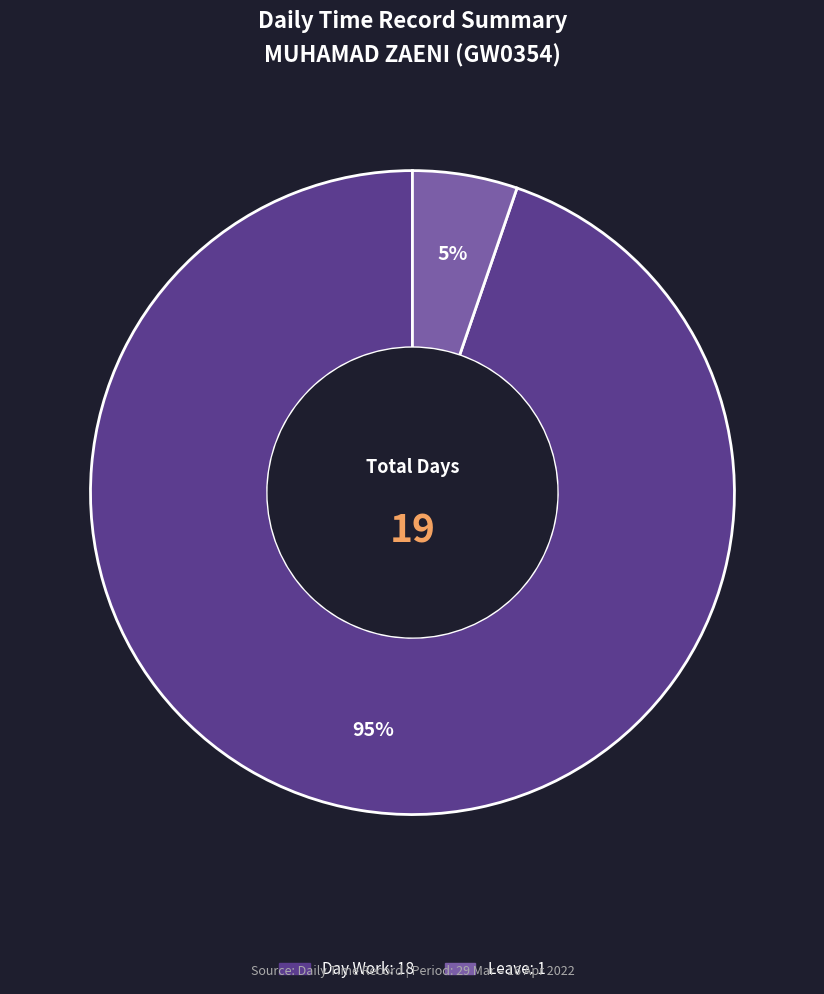

How many slices are in this pie chart?

2